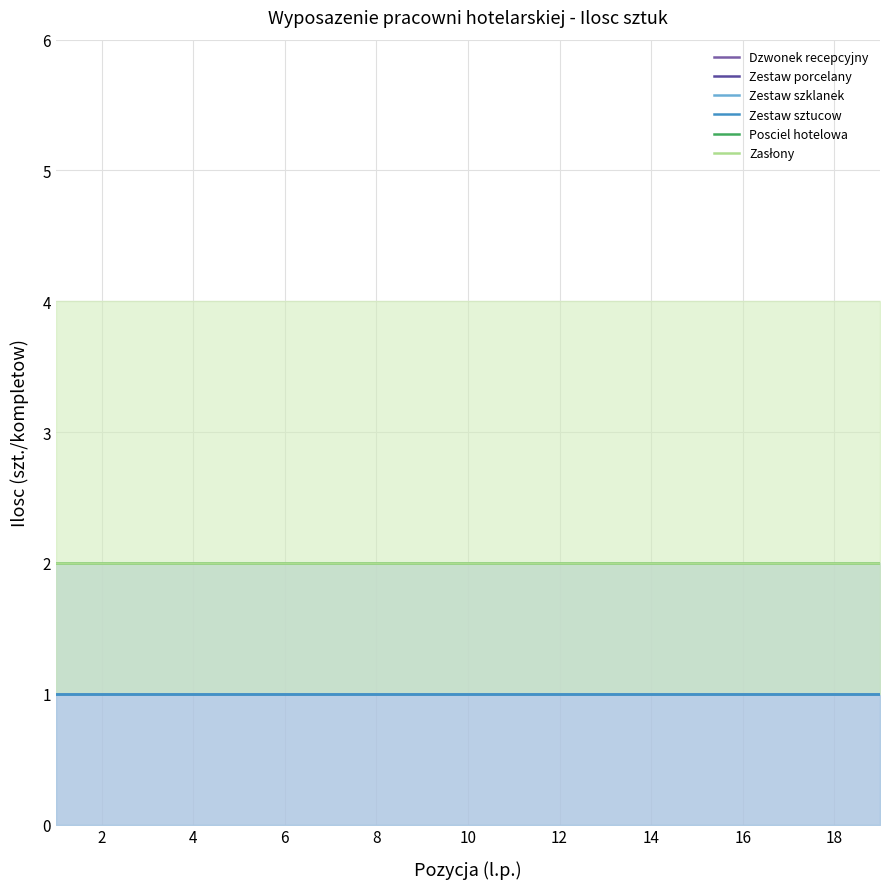

What are all the series names shown in the legend?

Dzwonek recepcyjny, Zestaw porcelany, Zestaw szklanek, Zestaw sztucow, Posciel hotelowa, Zasłony